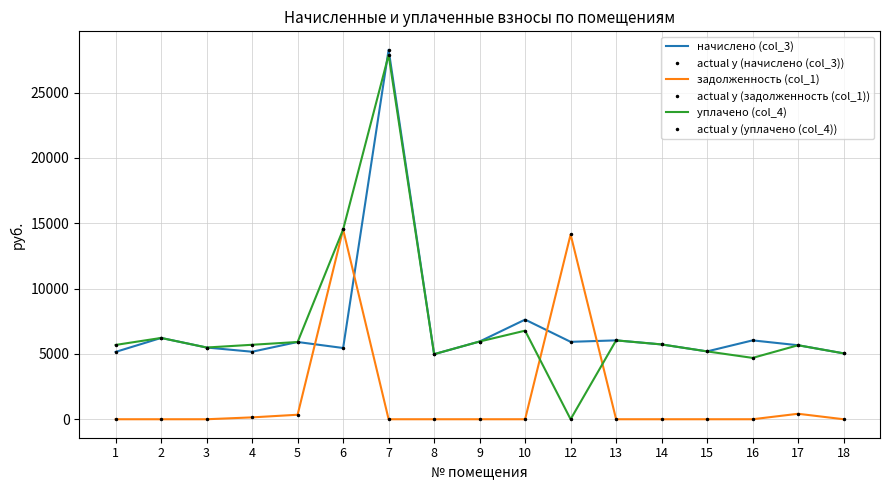

What is the spread (max minus min) of values at 14?

5725.6